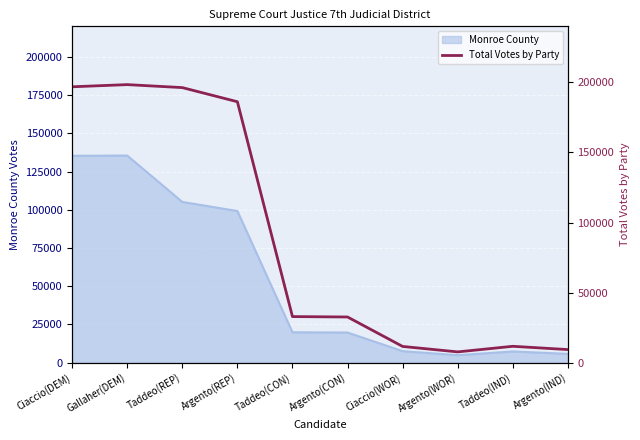

The chart shows a value of 9315 at Argento(IND). True or false?

True